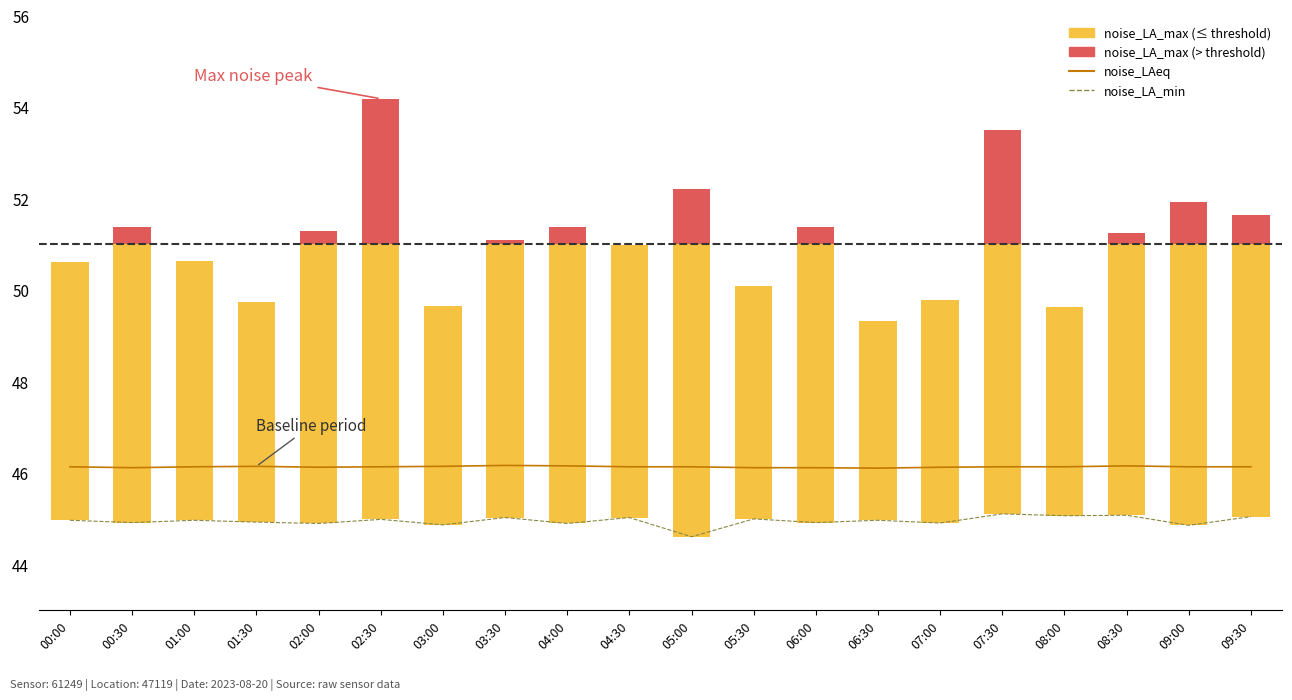

Which category has the highest value in the noise_LA_min series?

07:30